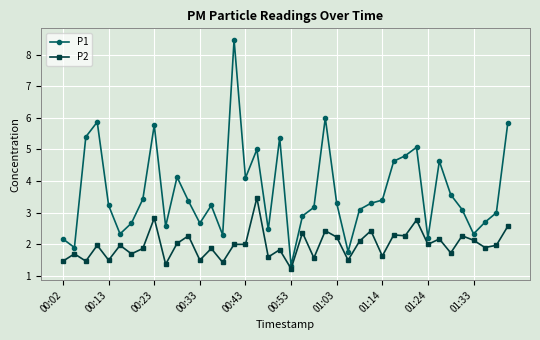

At how many categories does at least one series exceed 1?

40